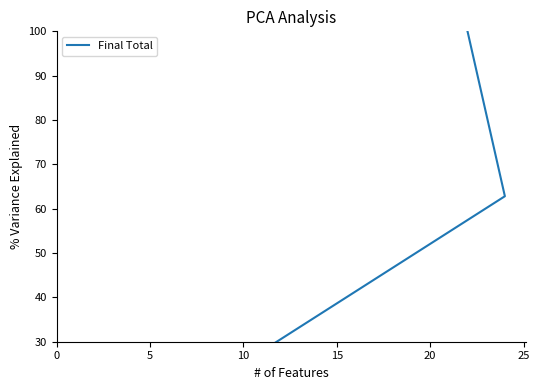

What is the value of the 6th point from the left?

100.0